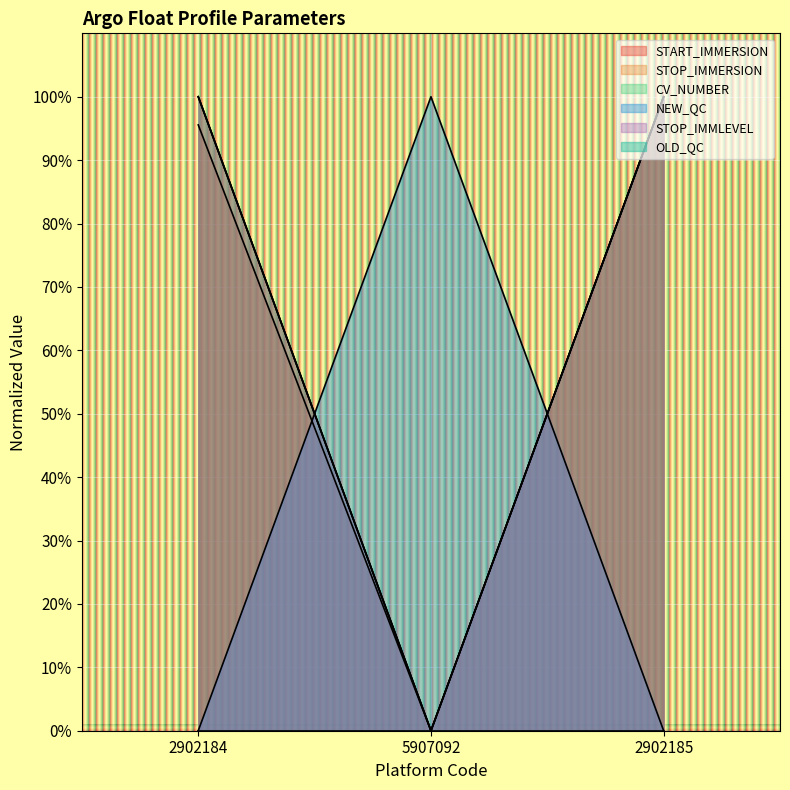

How many lines are shown in the chart?

6